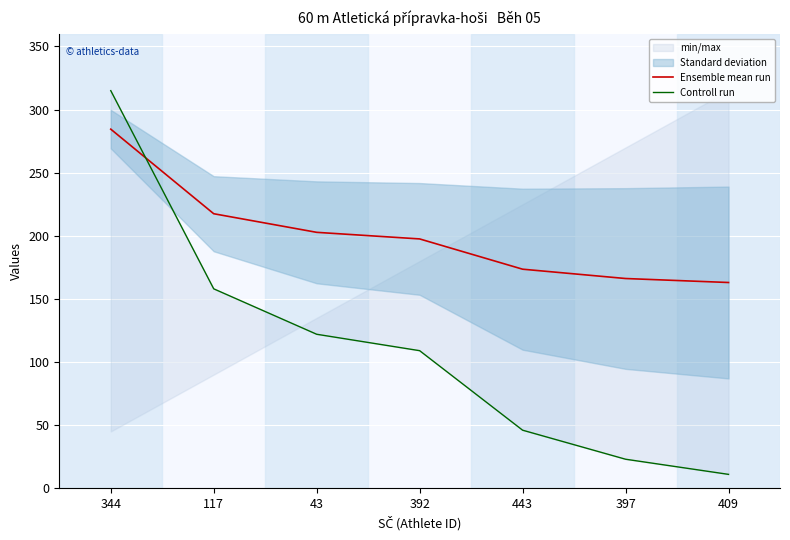

What is the lowest value of the Ensemble mean run series?

163.0